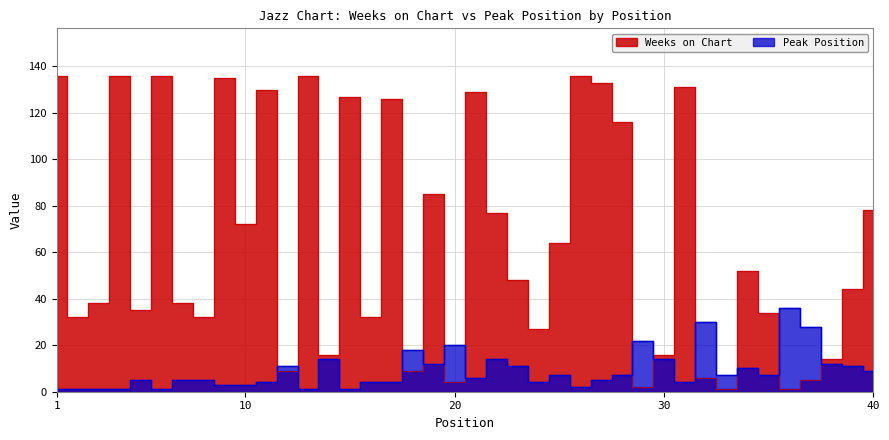

Which series changed the most between 13 and 29?

Weeks on Chart